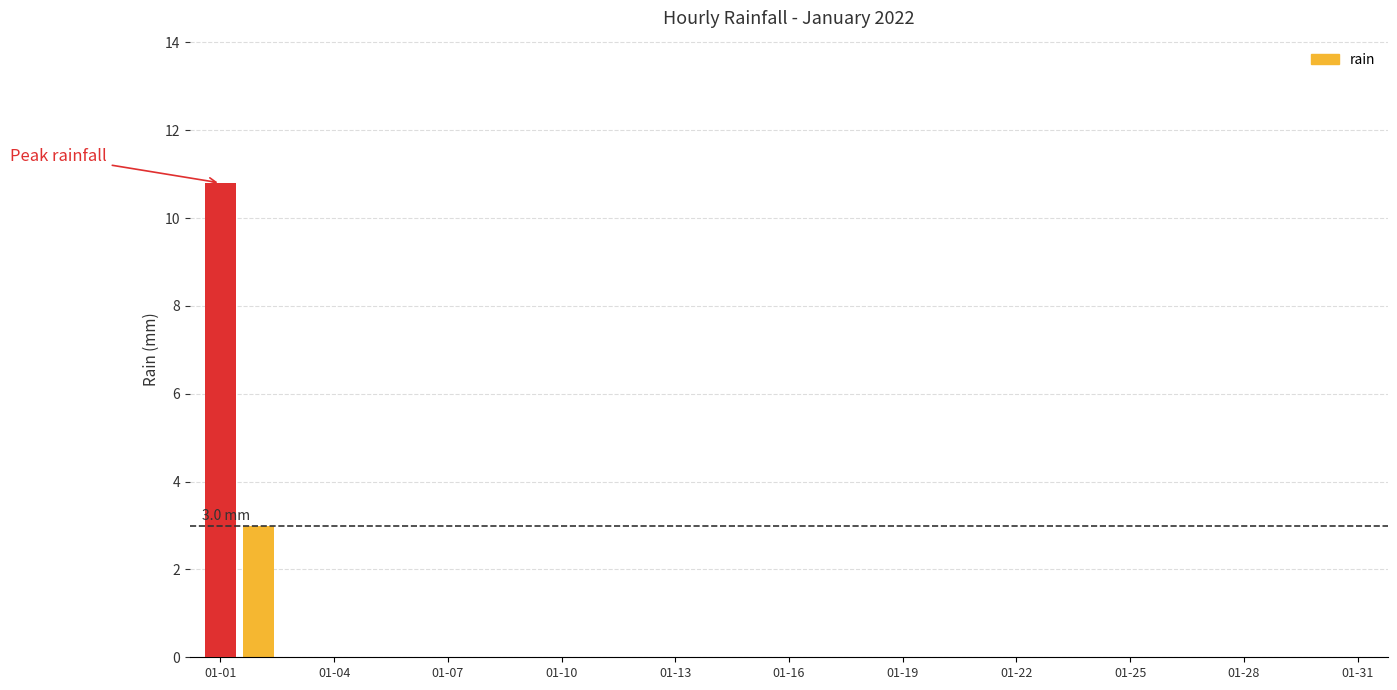

The chart shows a value of 0.0 at 01-07. True or false?

True